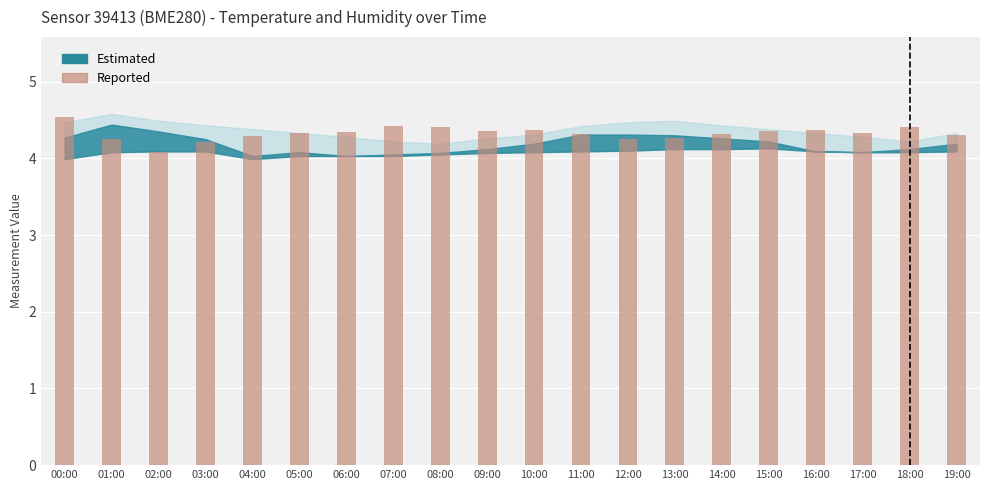

Are the bars grouped side by side (vs. stacked)?

No